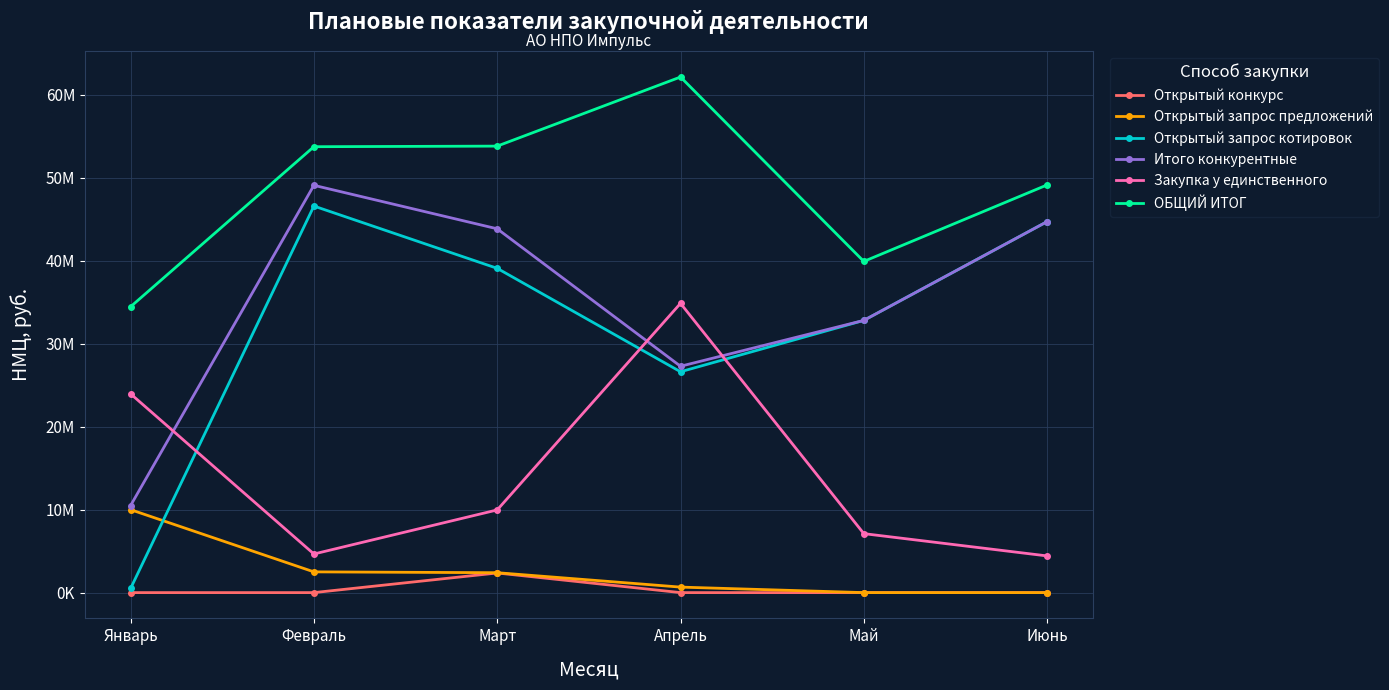

Is this an area chart (filled region under the line)?

No